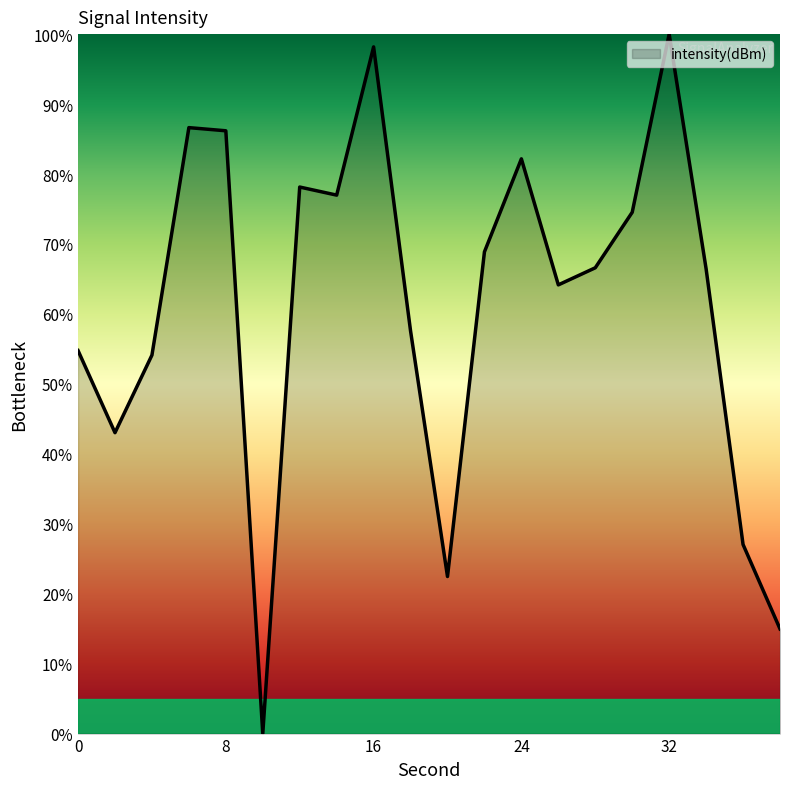

What is the maximum value shown in the chart?

100.0